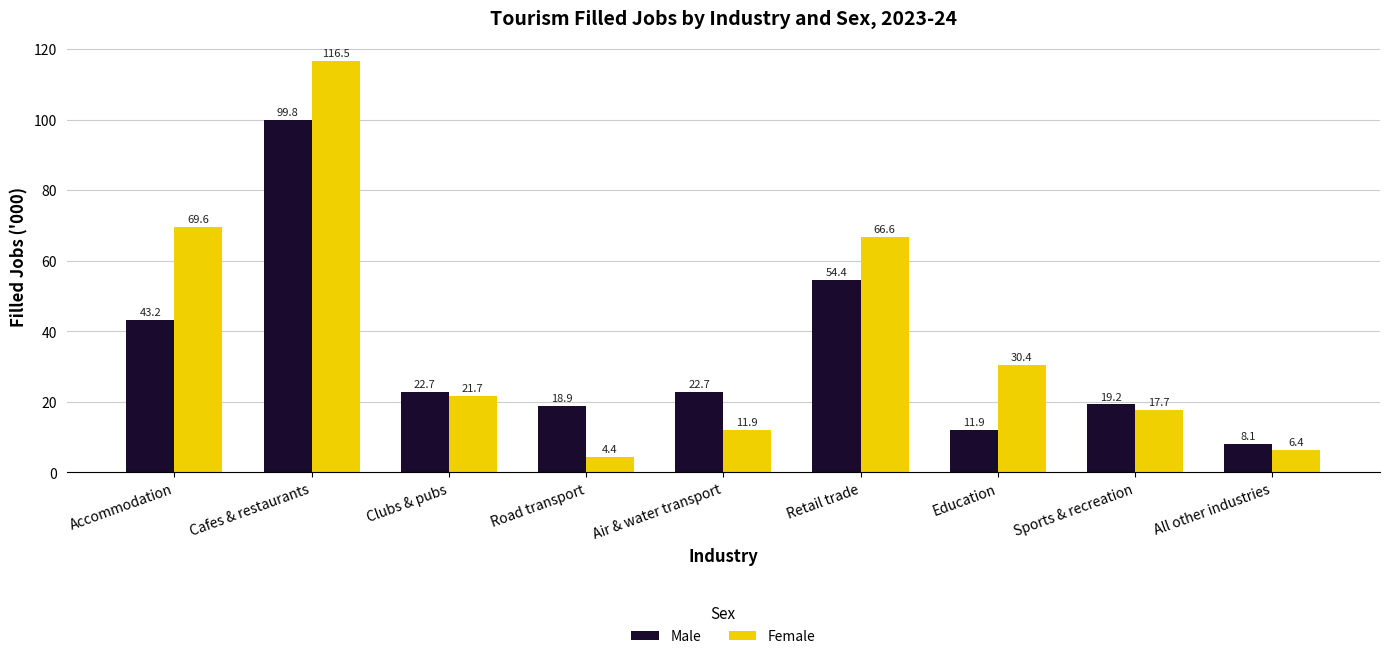

What is the value of the Female bar at the 7th from the left?

30.4